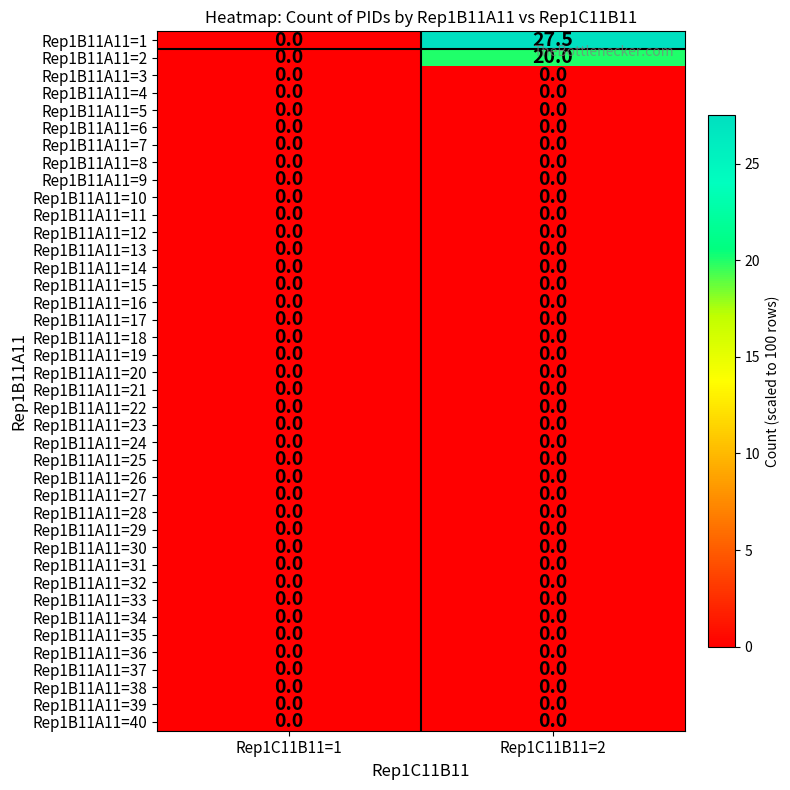

What is the difference between the highest and lowest values at Rep1C11B11=2?

27.5